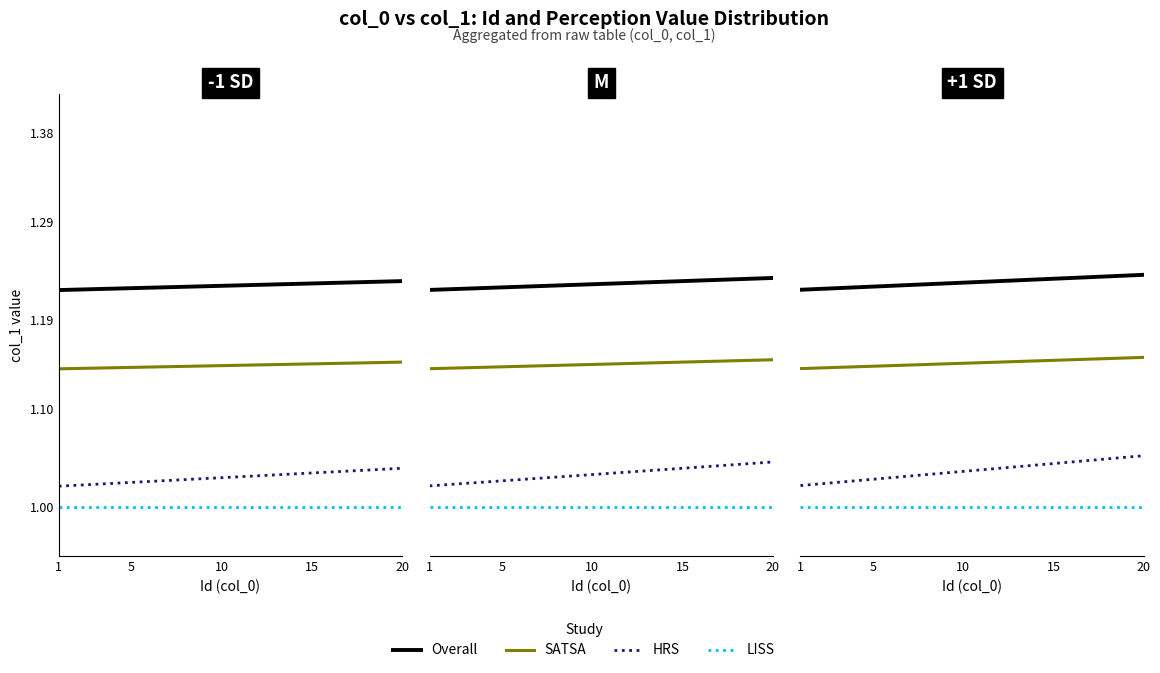

Does the chart display data point markers on the line(s)?

No